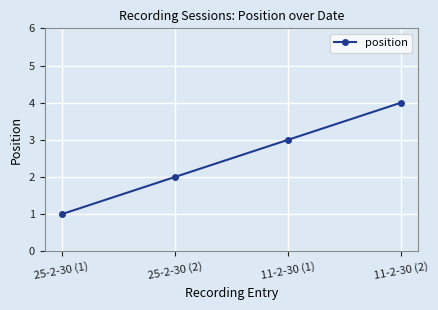

How many values are between 2 and 4?

3